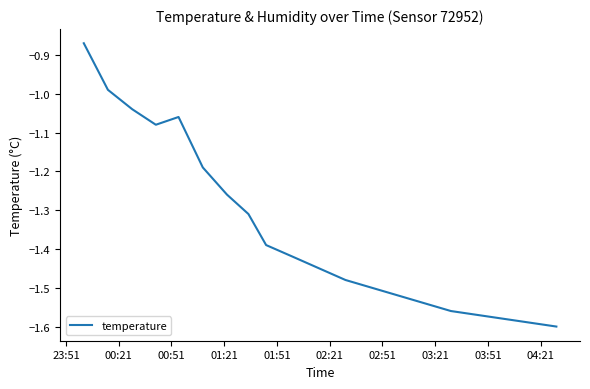

What is the difference between the maximum and minimum values?

0.7